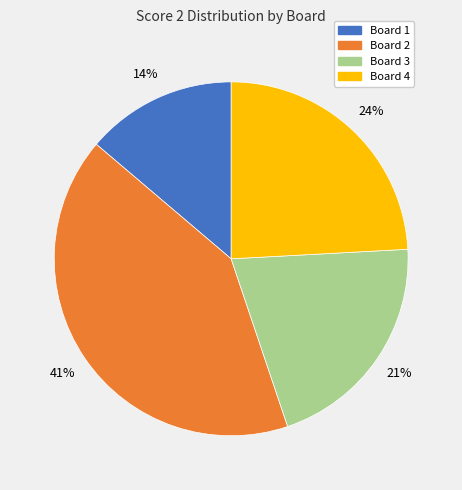

Is there a majority slice in this chart?

No